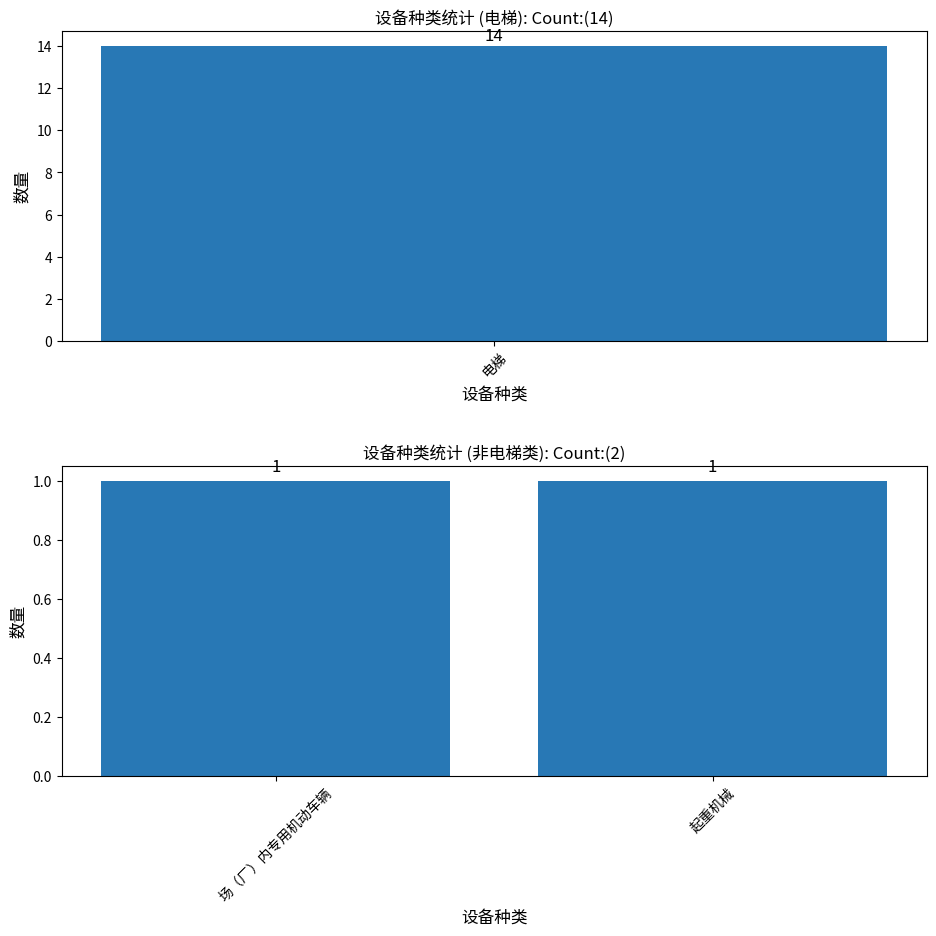

Reading left to right, extract all data points from this chart.

电梯=14	场（厂）内专用机动车辆=1	起重机械=1